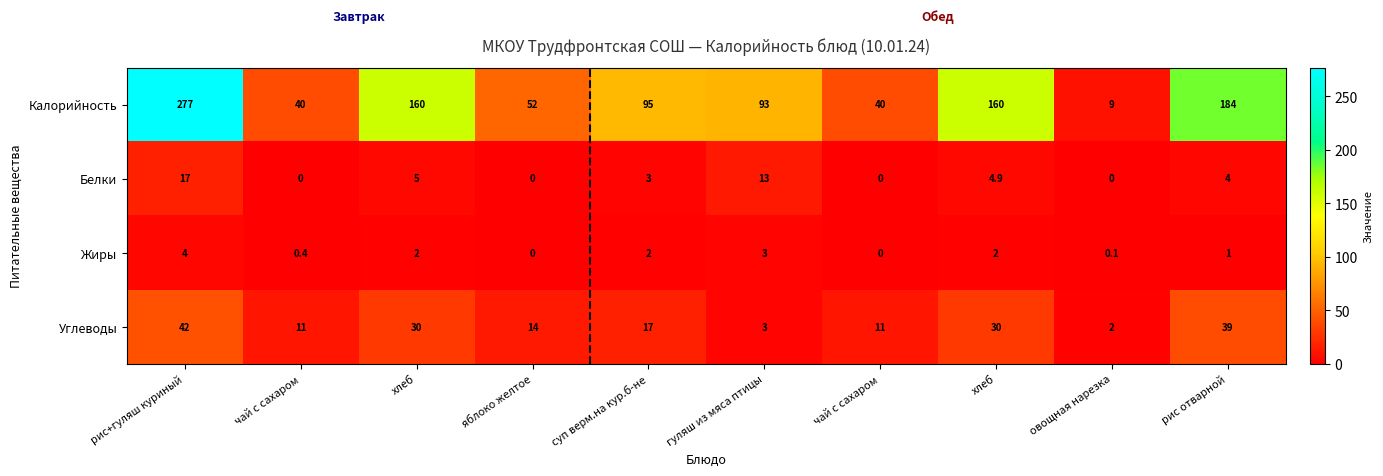

Reading right to left, what are all the values shown in this chart?

Калорийность: рис отварной=184.0	овощная нарезка=9.0	хлеб=160.0	чай с сахаром=40.0	гуляш из мяса птицы=93.0	суп верм.на кур.б-не=95.0	яблоко желтое=52.0	хлеб=160.0	чай с сахаром=40.0	рис+гуляш куриный=277.0
Белки: рис отварной=4.0	овощная нарезка=0.0	хлеб=4.9	чай с сахаром=0.0	гуляш из мяса птицы=13.0	суп верм.на кур.б-не=3.0	яблоко желтое=0.0	хлеб=5.0	чай с сахаром=0.0	рис+гуляш куриный=17.0
Жиры: рис отварной=1.0	овощная нарезка=0.1	хлеб=2.0	чай с сахаром=0.0	гуляш из мяса птицы=3.0	суп верм.на кур.б-не=2.0	яблоко желтое=0.0	хлеб=2.0	чай с сахаром=0.4	рис+гуляш куриный=4.0
Углеводы: рис отварной=39.0	овощная нарезка=2.0	хлеб=30.0	чай с сахаром=11.0	гуляш из мяса птицы=3.0	суп верм.на кур.б-не=17.0	яблоко желтое=14.0	хлеб=30.0	чай с сахаром=11.0	рис+гуляш куриный=42.0